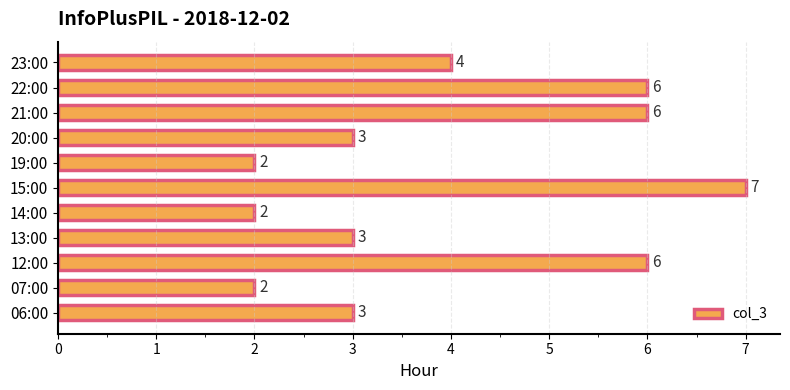

Reading top to bottom, what are all the values shown in this chart?

23:00=4	22:00=6	21:00=6	20:00=3	19:00=2	15:00=7	14:00=2	13:00=3	12:00=6	07:00=2	06:00=3